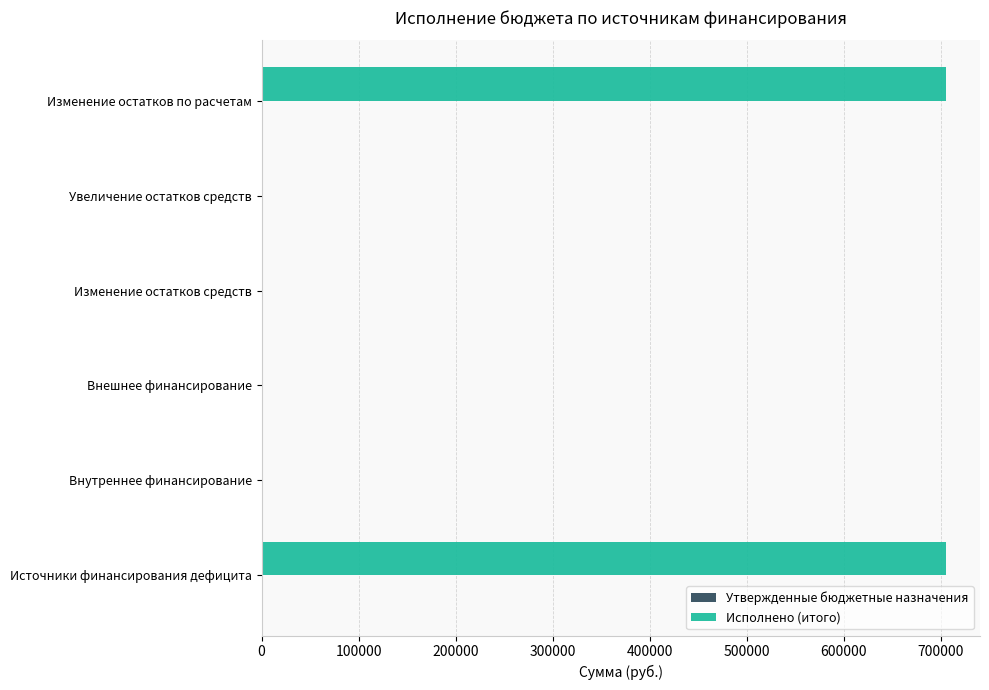

The chart shows a value of 222754.7 at Внешнее финансирование. True or false?

False